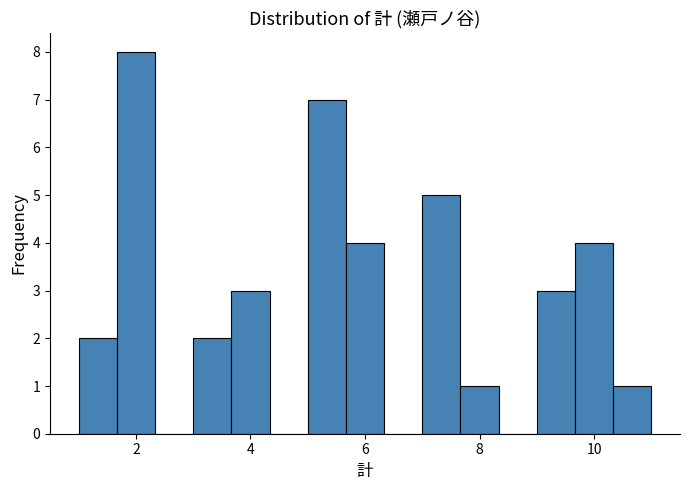

Read against the x-axis, roughly where is the centre of the tallest bar?

2.0